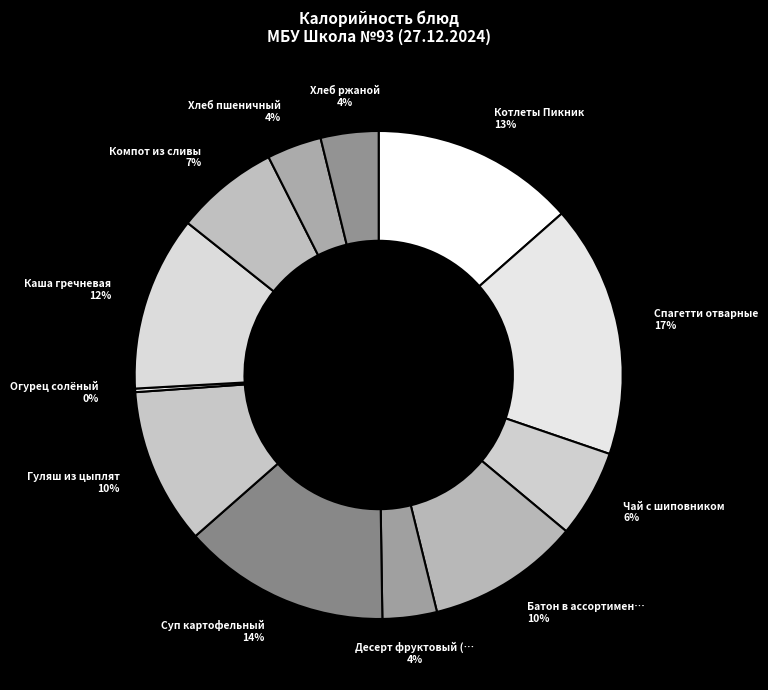

Which category has the smallest portion of the pie?

Огурец солёный